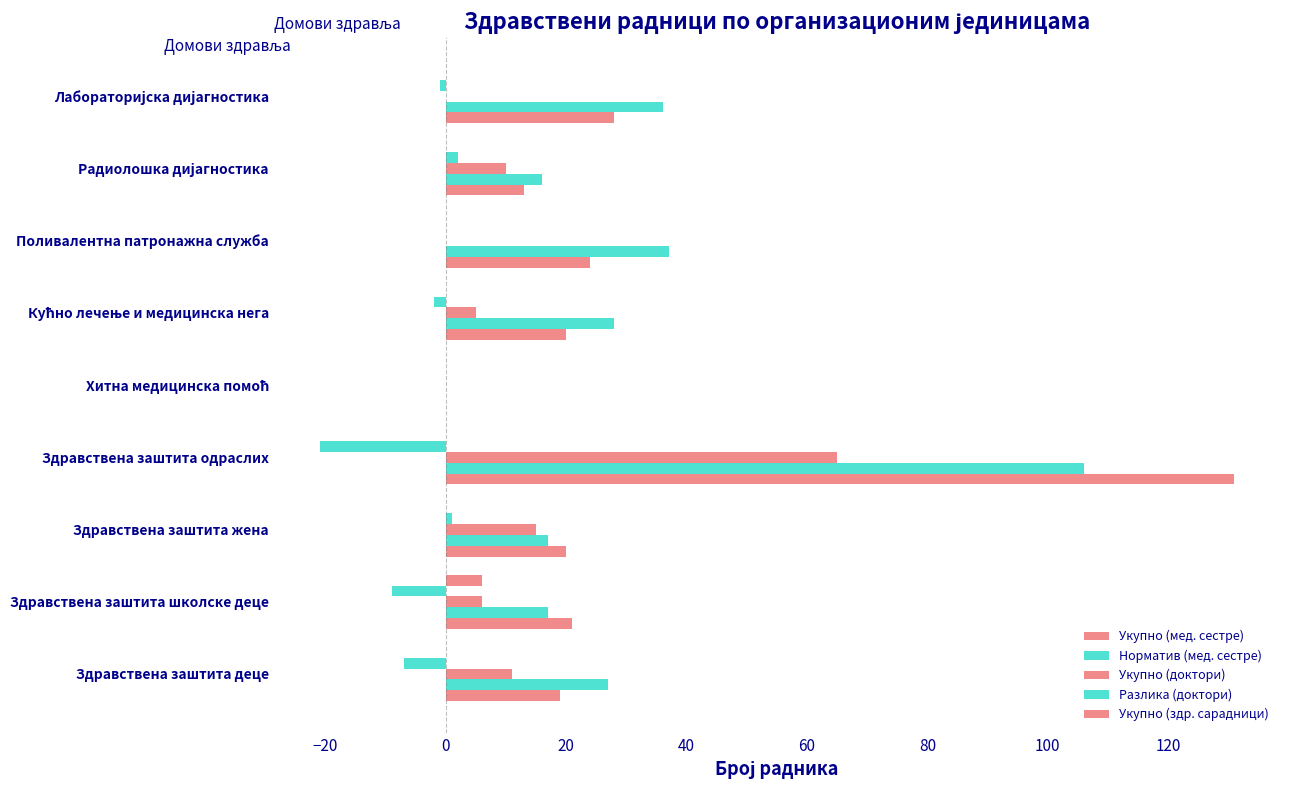

Which series has the widest spread of values?

Укупно (мед. сестре)